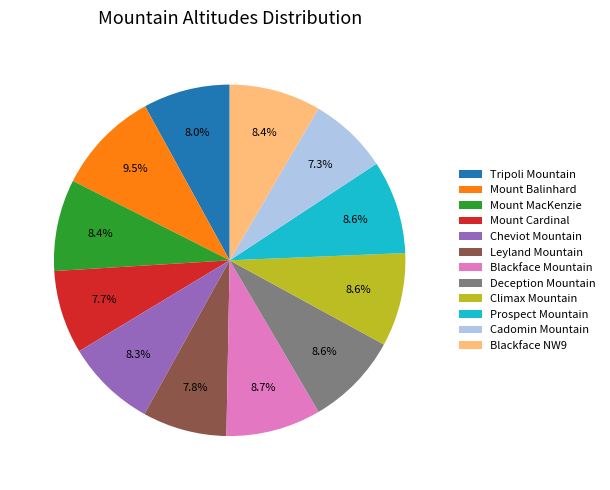

Do Tripoli Mountain and Mount Balinhard together represent more than half of the pie?

No